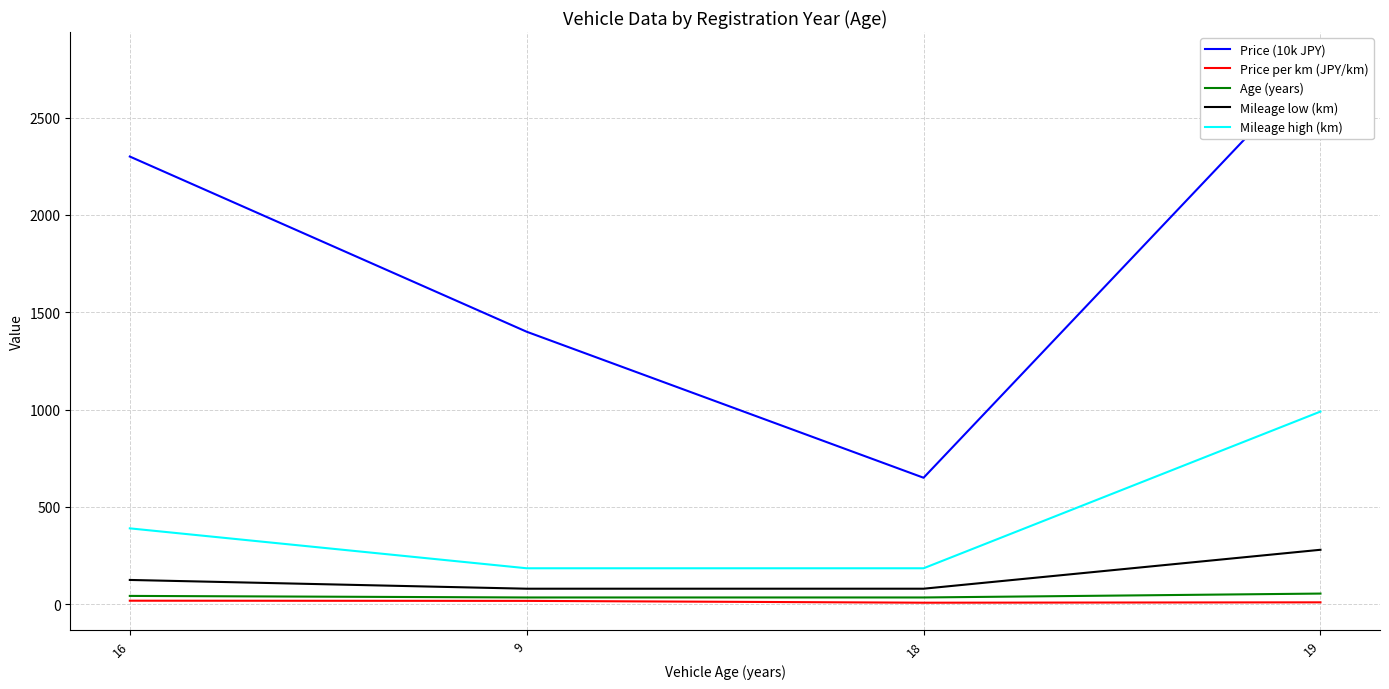

Does the chart display data point markers on the line(s)?

No